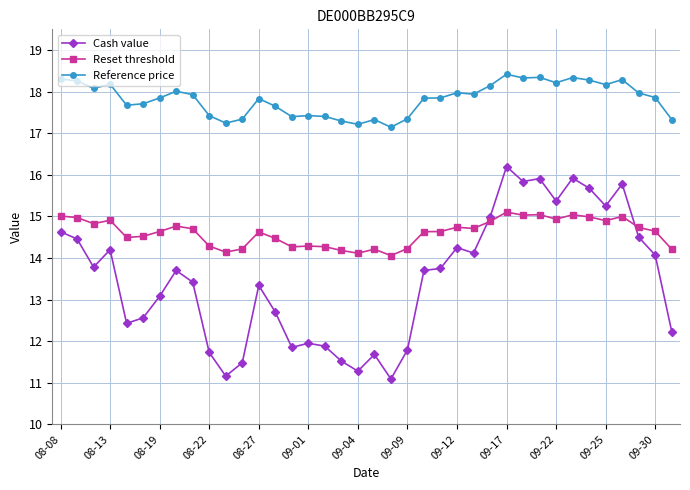

Count the number of data series in this chart.

3